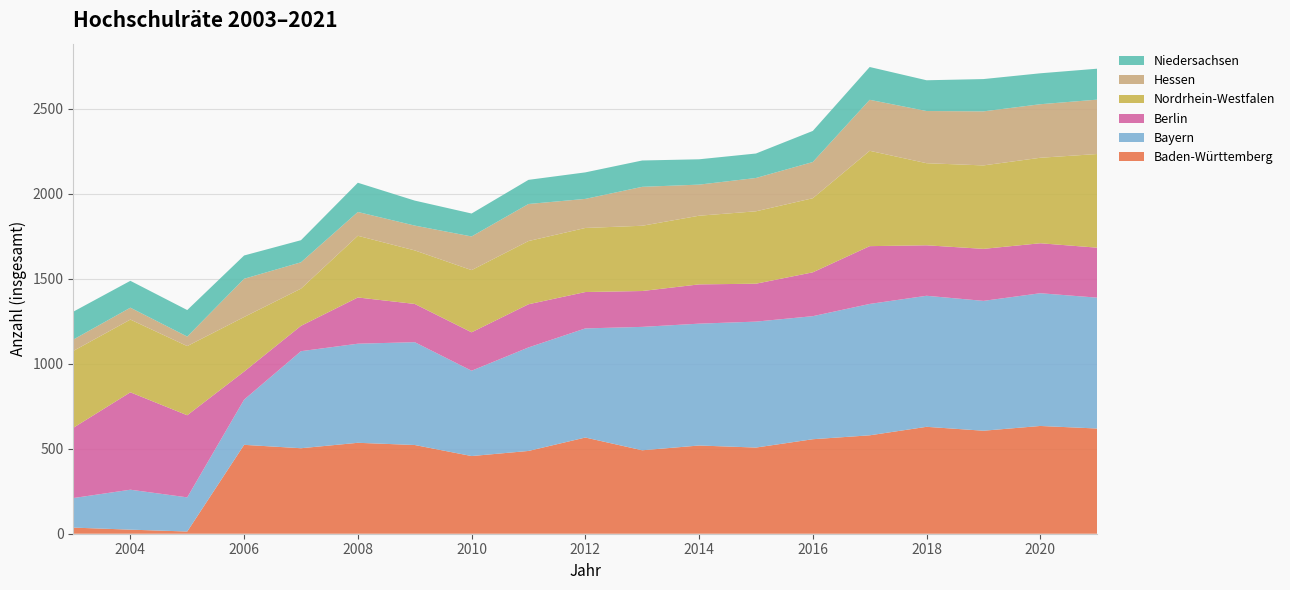

Reading left to right, what are all the values shown in this chart?

Baden-Württemberg: 36	24	13	523	503	535	522	457	487	566	491	519	507	556	579	629	606	634	619
Bayern: 174	235	201	266	571	583	605	502	609	642	726	717	741	724	773	771	764	781	770
Berlin: 414	573	483	165	149	272	225	226	254	214	211	231	223	258	340	297	306	294	294
Nordrhein-Westfalen: 452	428	407	321	219	363	315	366	372	377	384	404	426	436	561	483	491	503	551
Hessen: 67	70	56	225	155	140	146	198	218	171	229	183	196	213	300	307	318	315	320
Niedersachsen: 164	158	156	137	130	172	147	135	142	156	155	149	144	183	193	181	190	182	182